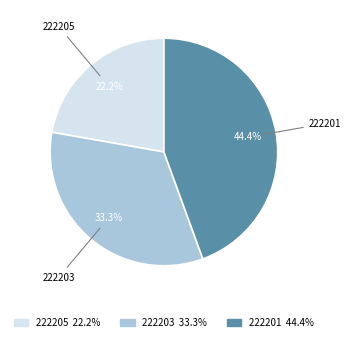

Approximately how many times larger is the value at 222203 compared to 222205?

1.5